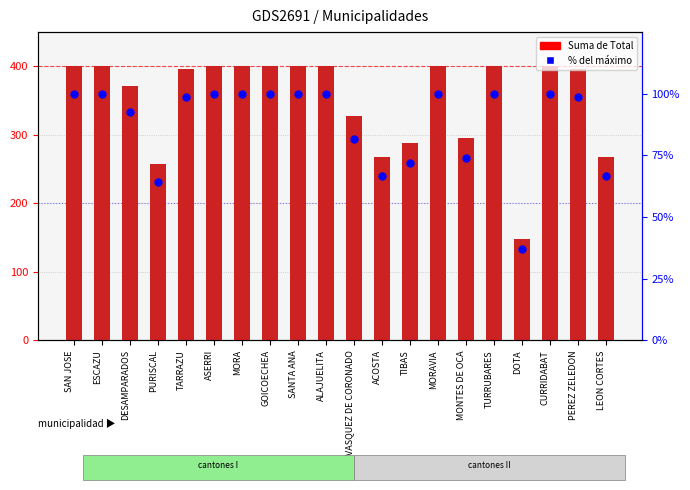

Which series reaches the minimum Y coordinate?

% del máximo